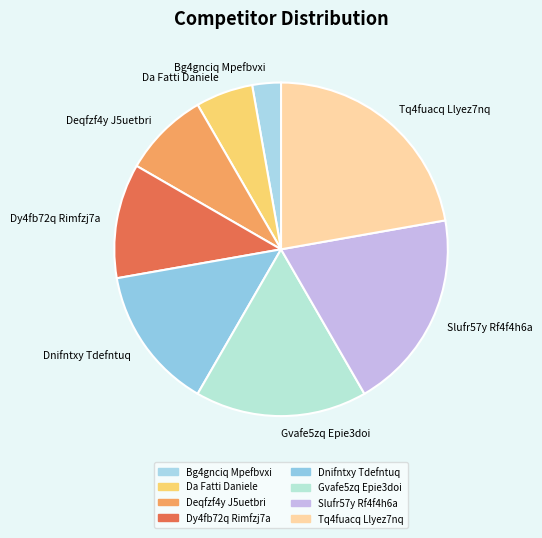

Combined, do Dnifntxy Tdefntuq and Deqfzf4y J5uetbri account for over 50%?

No